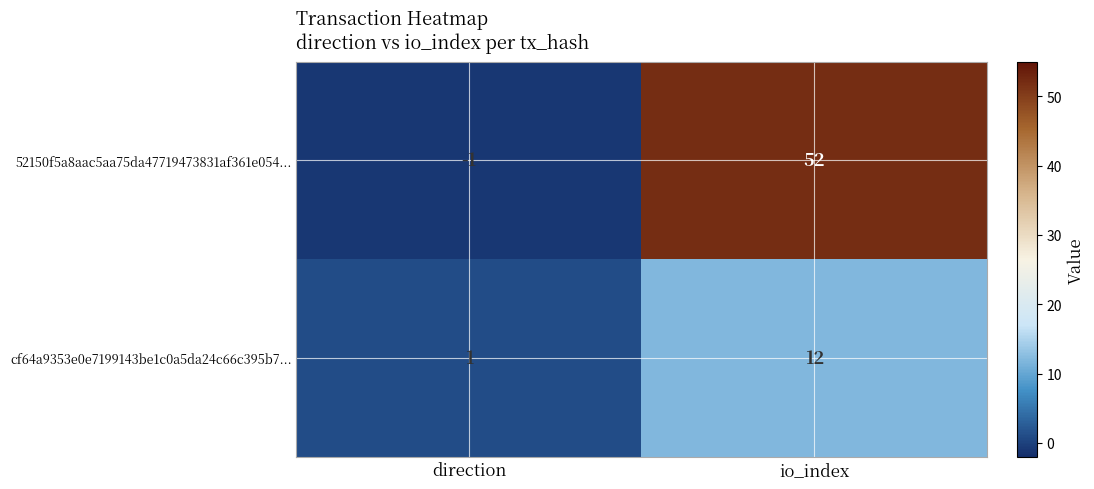

What is the total value across all series at io_index?

64